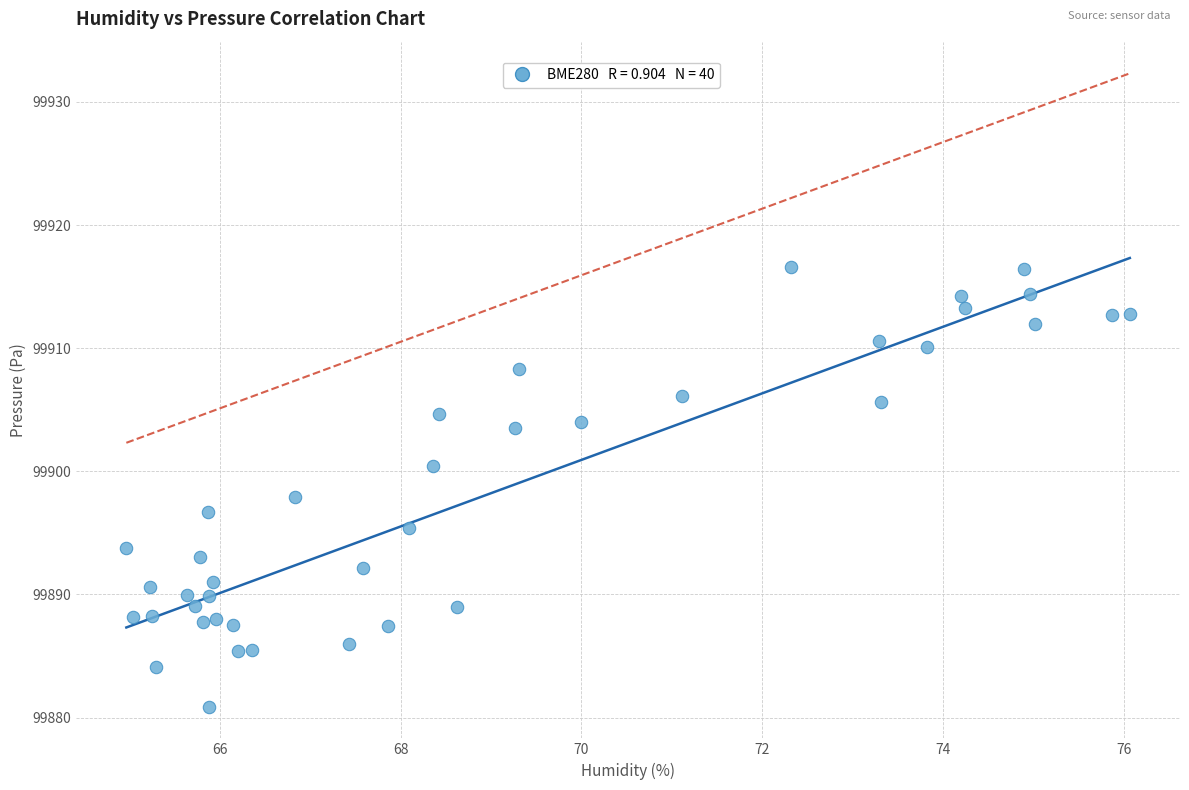

What is the range of X values (max minus min)?

11.1